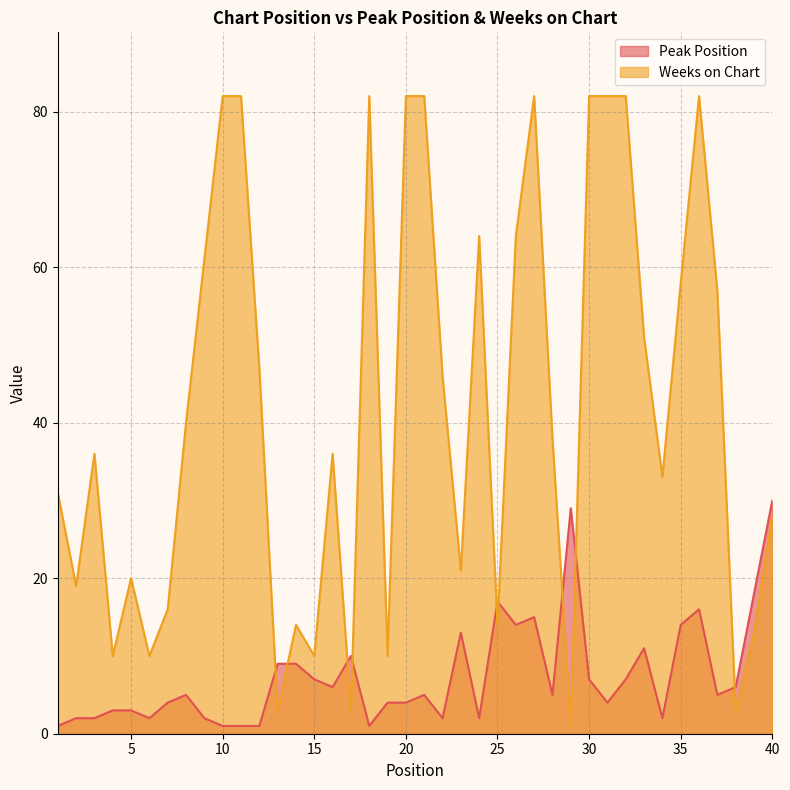

What is the lowest value of the Weeks on Chart series?

1